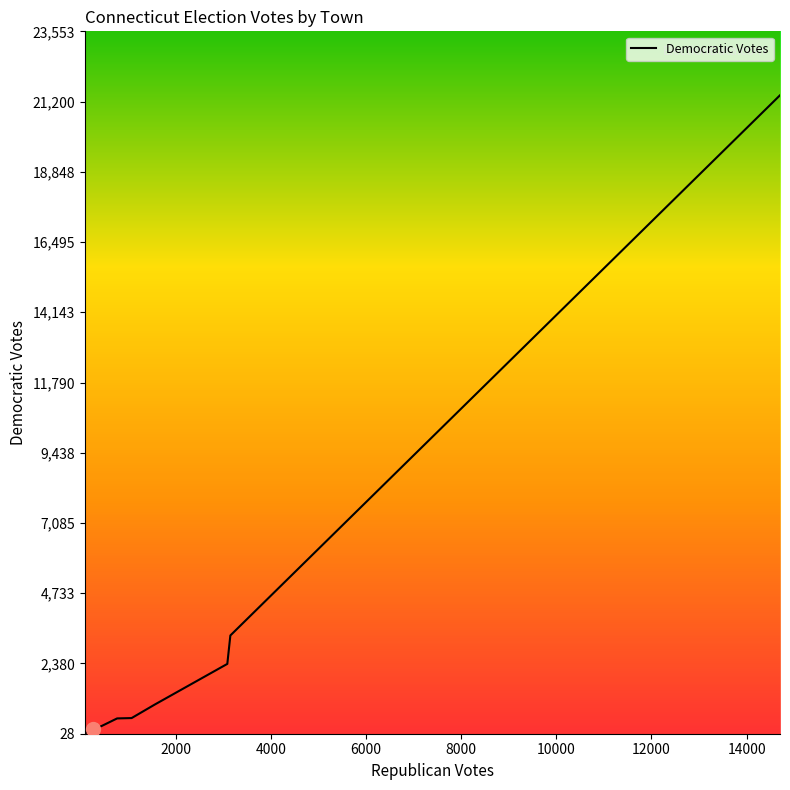

Is this an area chart (filled region under the line)?

No